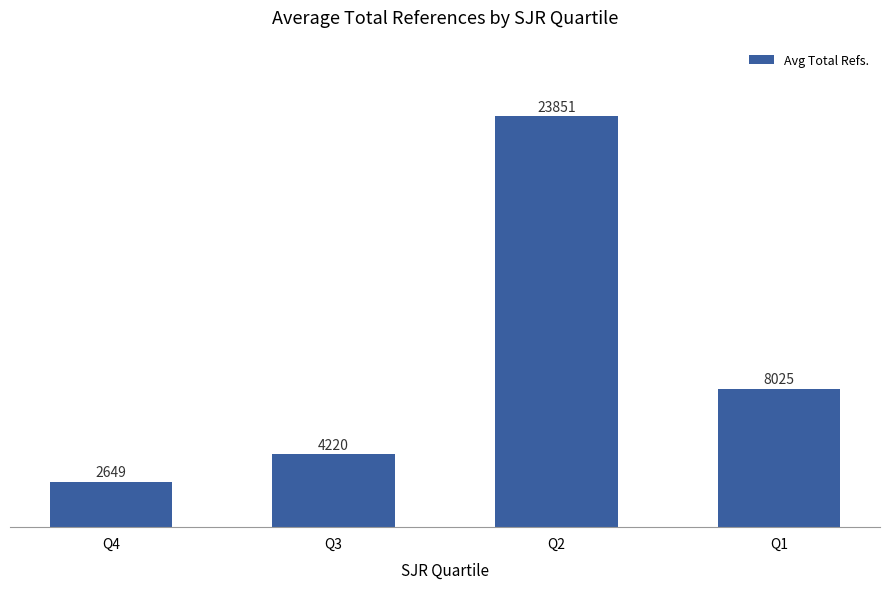

Approximately how many times larger is the value at Q3 compared to Q1?

0.5